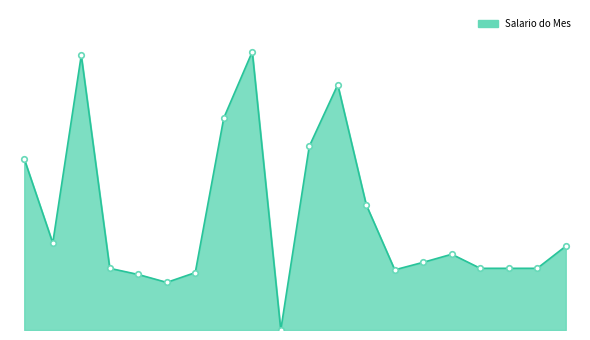

Is this an area chart (filled region under the line)?

Yes